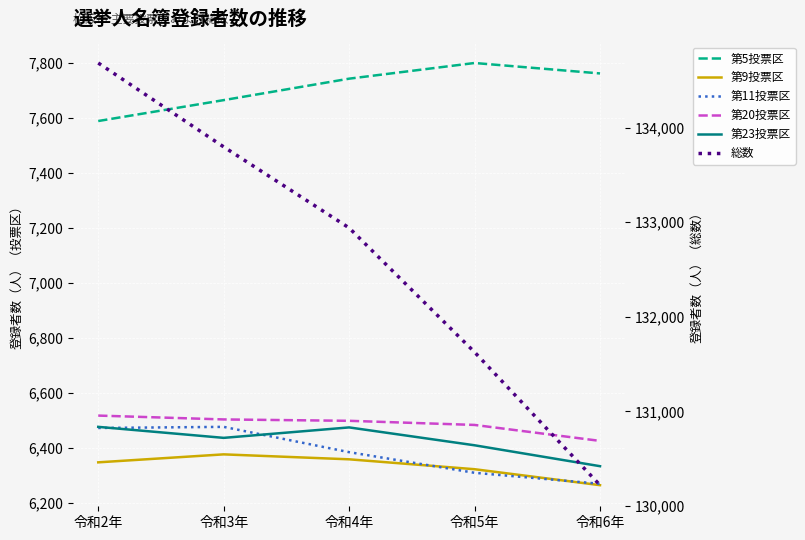

What is the value of the 第11投票区 point at the 1st from the left?

6473